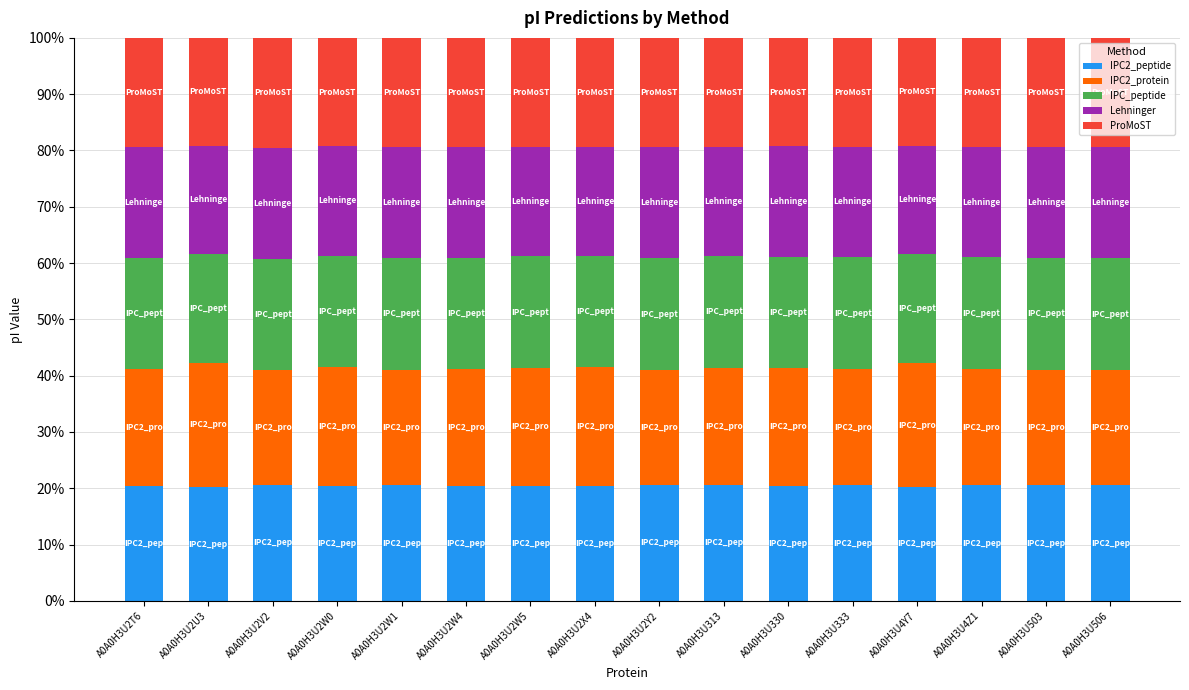

What is the minimum value for IPC2_peptide?

20.2